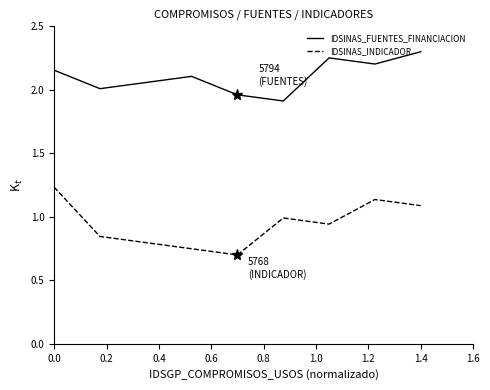

Does the chart have visible grid lines?

No